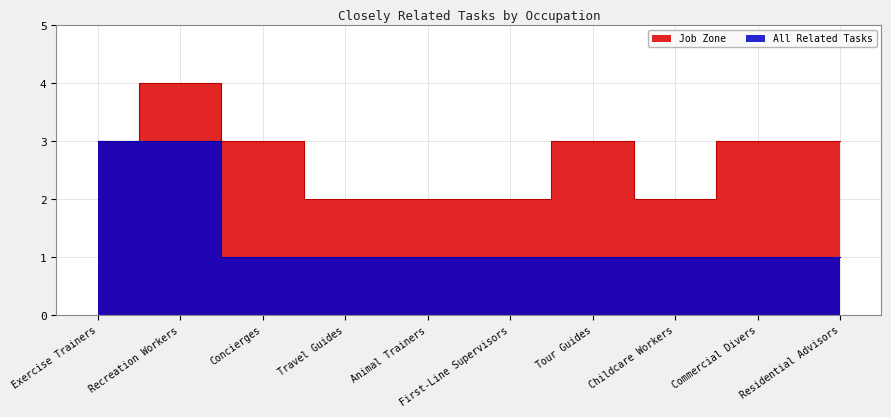

True or false: Job Zone and All Related Tasks cross at least once.

False